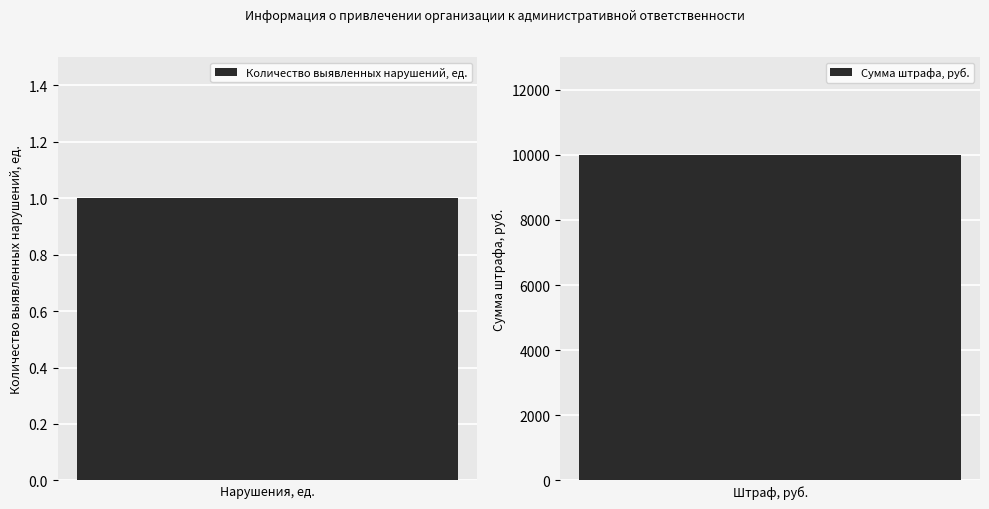

Rank the categories by value from highest to lowest.

Сумма штрафа, руб., Количество выявленных нарушений, ед.